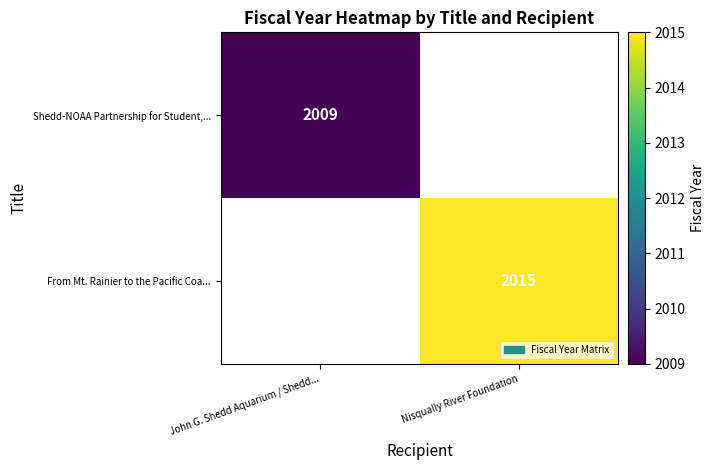

Is it true that Shedd-NOAA Partnership for Student,... equals 2910 at John G. Shedd Aquarium / Shedd...?

False